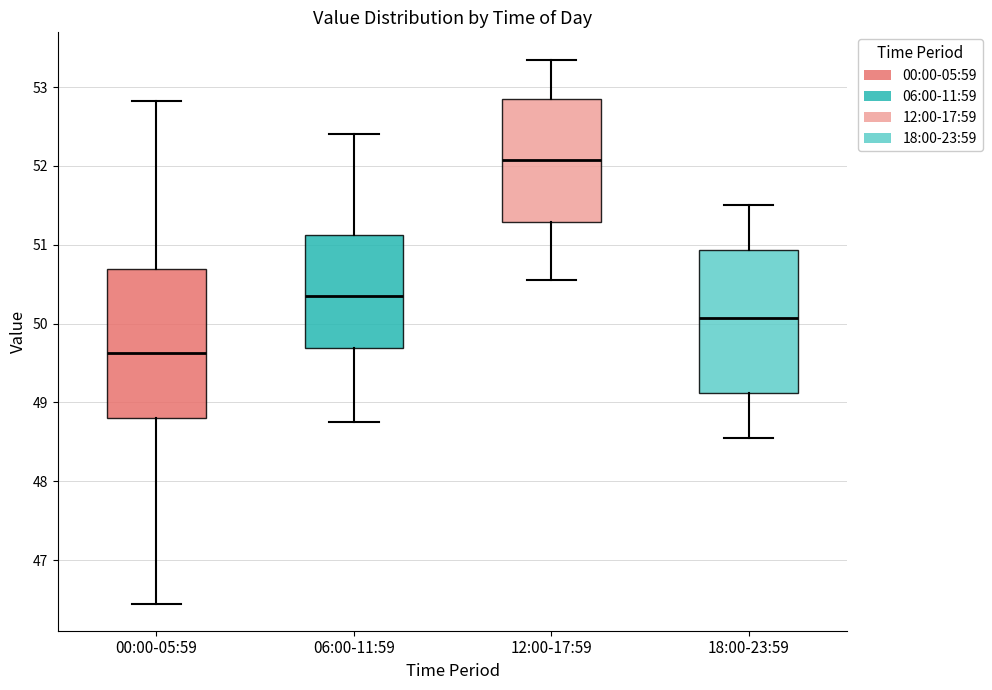

Which box has the lowest median line?

00:00-05:59